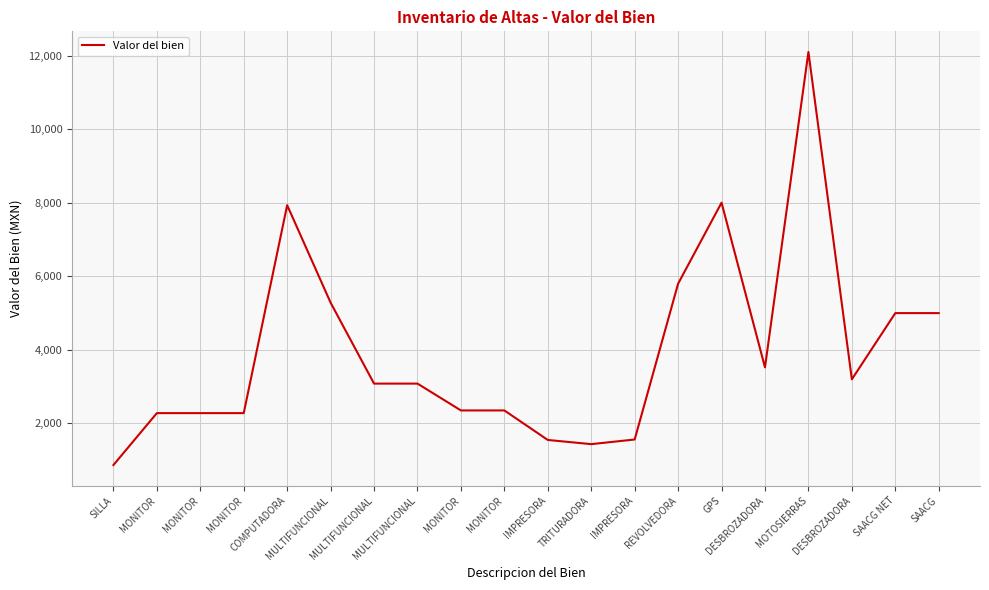

Does the chart have visible grid lines?

Yes